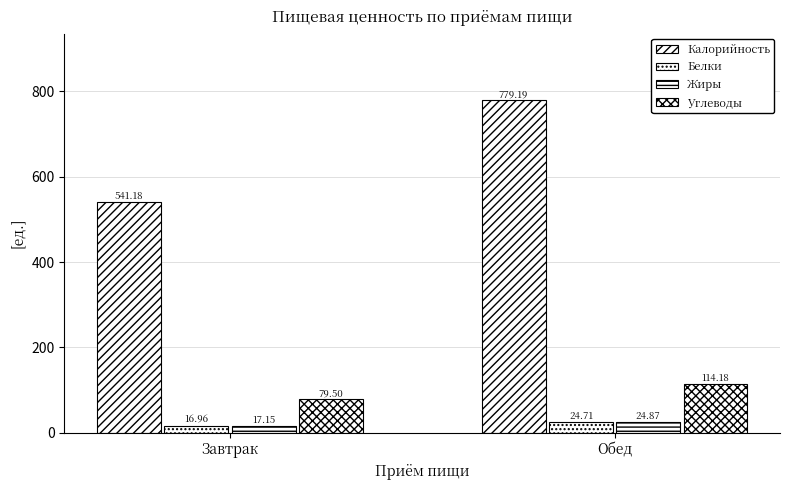

How many series are shown in this chart?

4